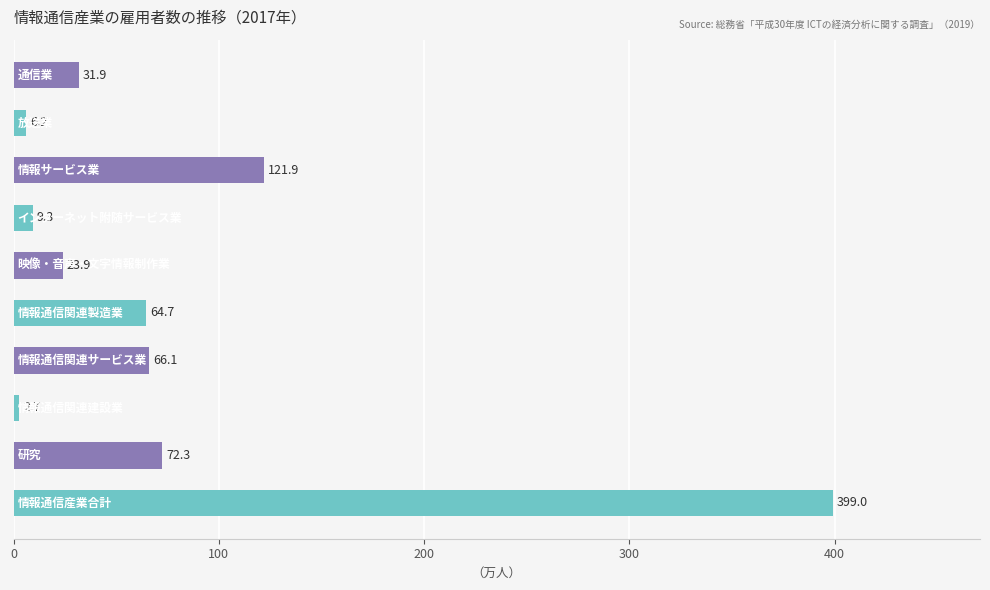

What is the greatest value displayed?

399.0